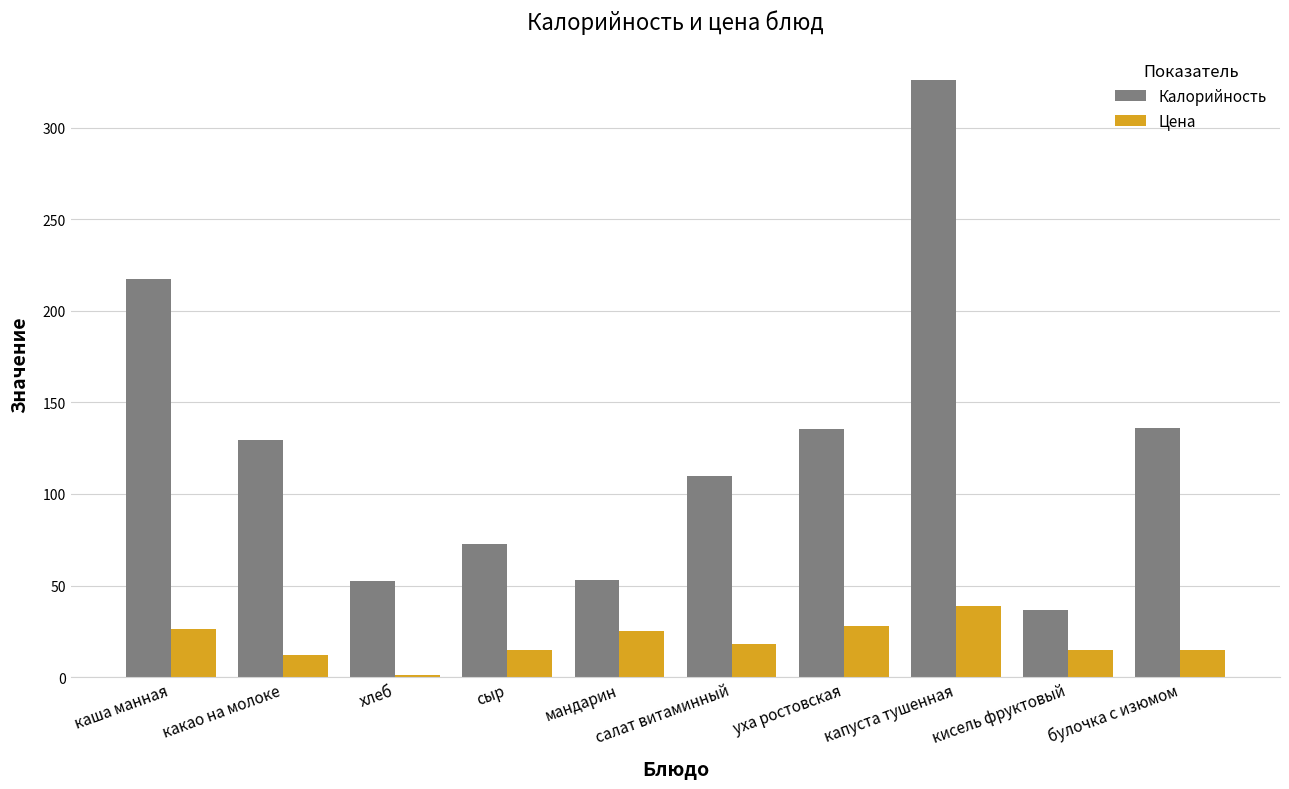

What is the difference between the maximum and minimum values in the Калорийность series?

289.8